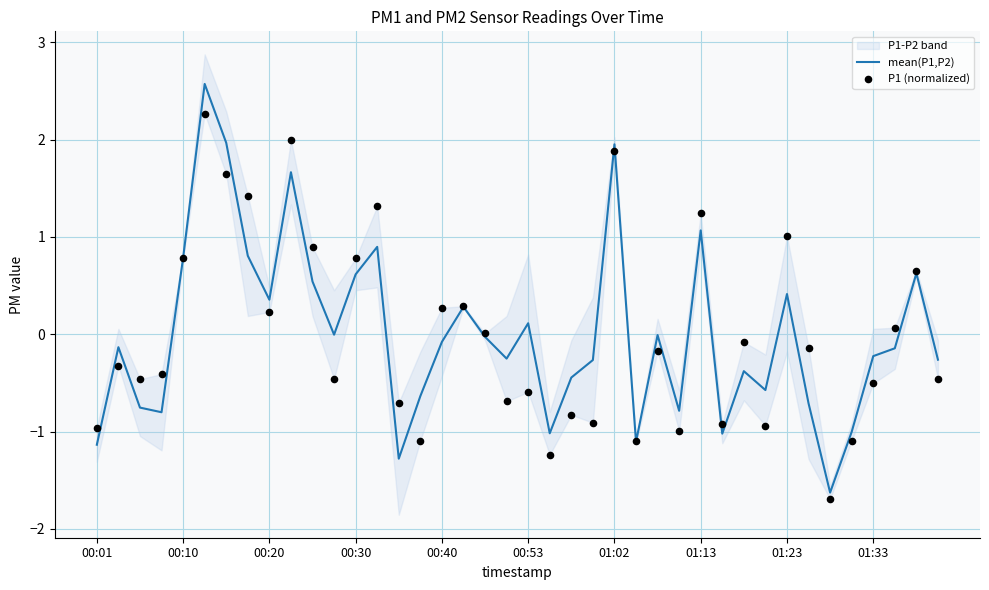

What is the minimum value for mean(P1,P2)?

-1.6